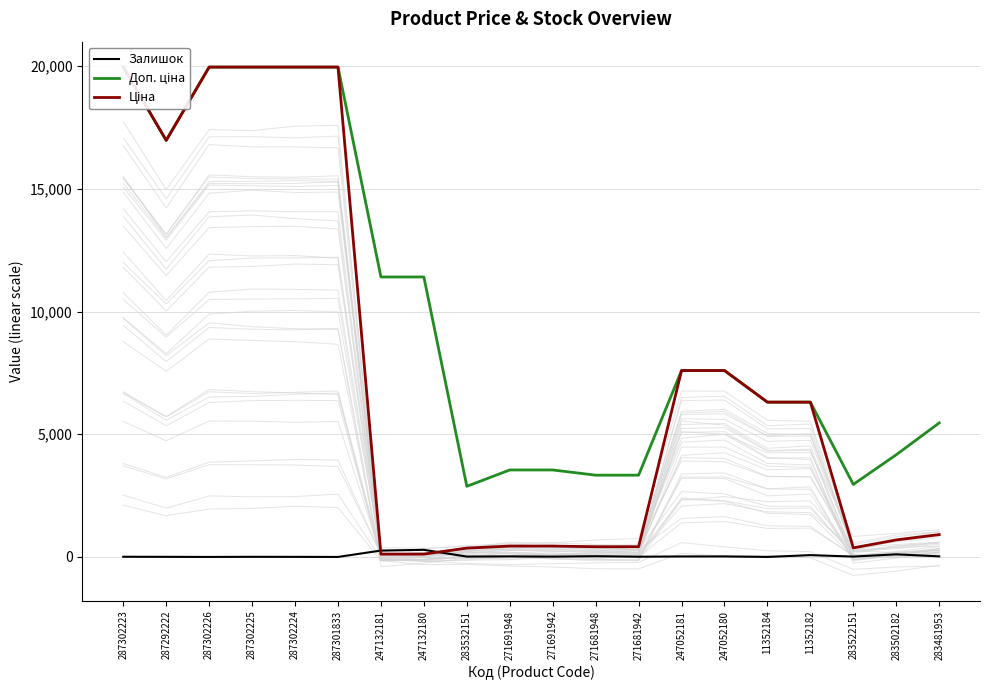

In Ціна, how many points are lower than both neighbors (excluding endpoints)?

2